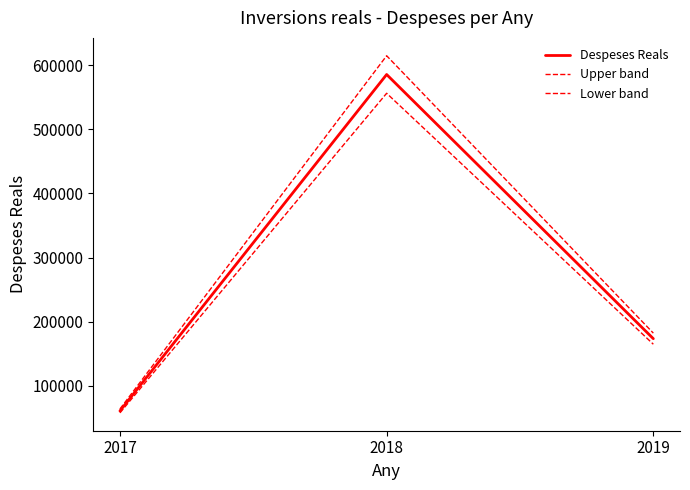

Does the chart have visible grid lines?

No